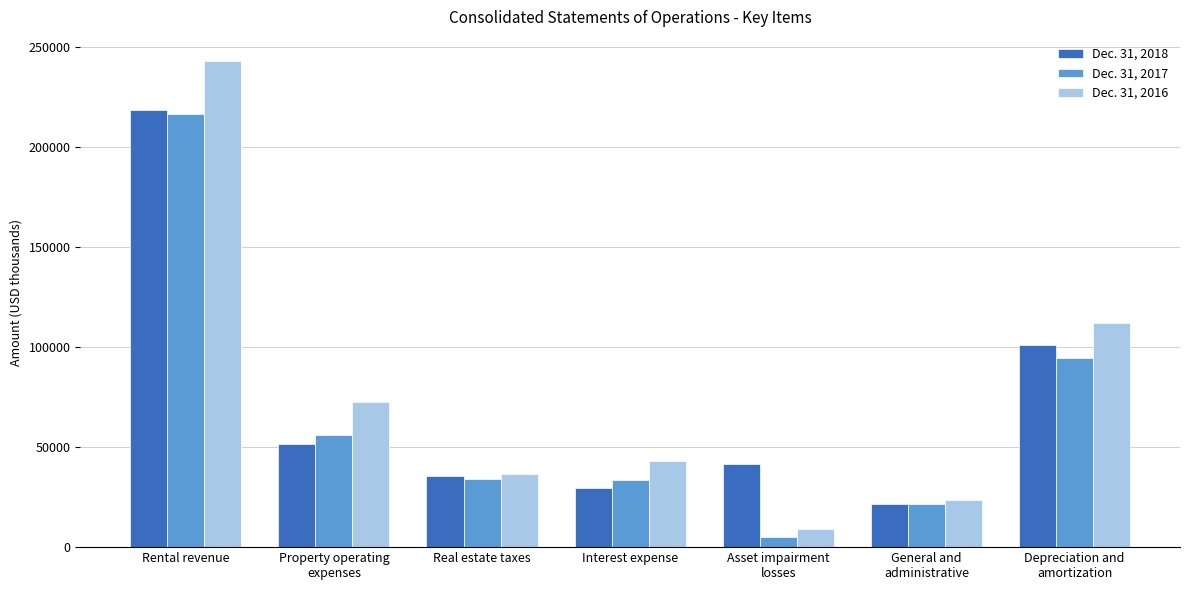

What is the value of the Dec. 31, 2018 bar at the 7th from the left?

101036